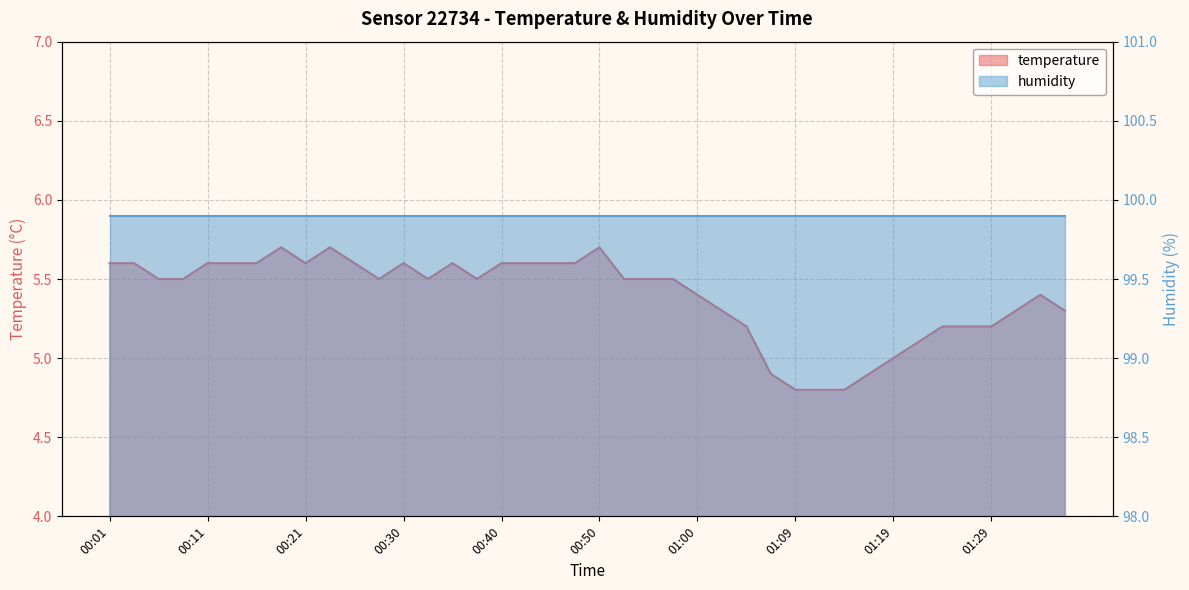

List the labels in order of value, smallest first.

01:09, 01:12, 01:14, 01:07, 01:17, 01:19, 01:21, 01:04, 01:24, 01:26, 01:29, 01:02, 01:31, 01:36, 01:00, 01:34, 00:06, 00:08, 00:28, 00:33, 00:38, 00:52, 00:55, 00:57, 00:01, 00:04, 00:11, 00:13, 00:16, 00:21, 00:25, 00:30, 00:35, 00:40, 00:42, 00:45, 00:47, 00:18, 00:23, 00:50